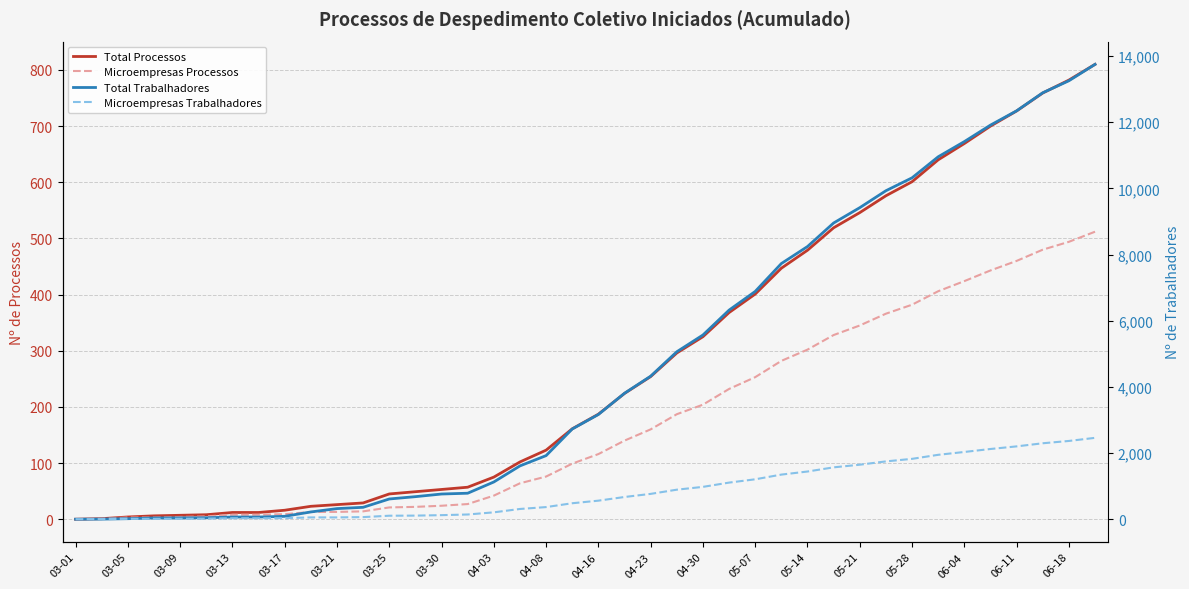

What is the difference between the highest and lowest values at 37?

12411